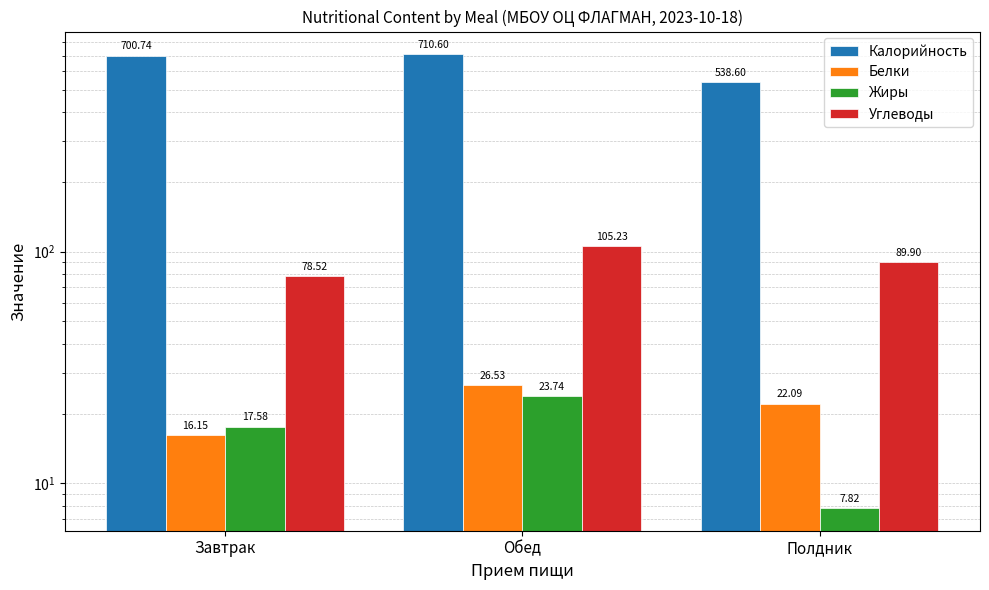

How many data points does each series have?

3